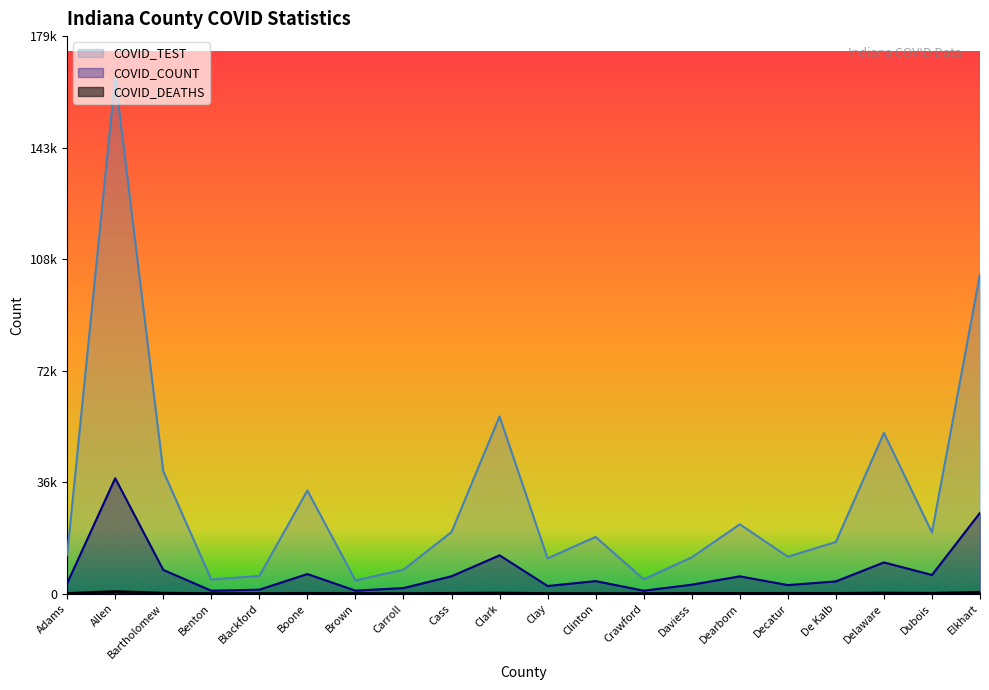

What value does the COVID_TEST series have at Dearborn, to the nearest 50?

22300